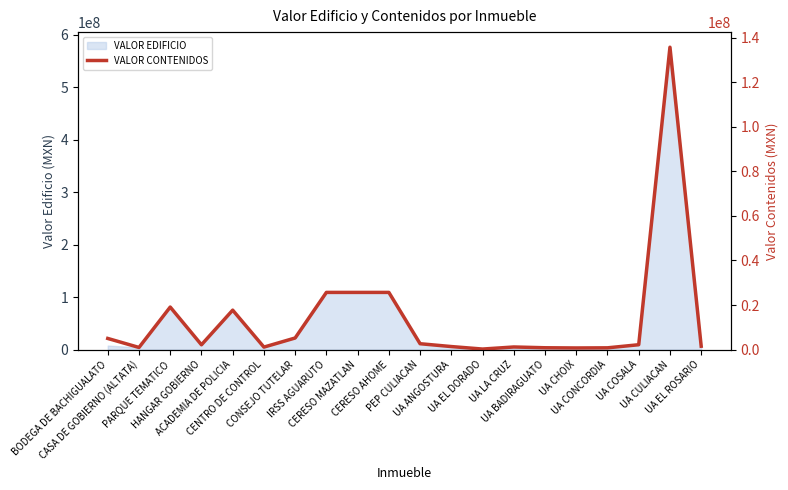

Reading left to right, extract all data points from this chart.

5000000.0	959161.9	19084018.4	2159651.5	17699703.7	1118942.6	5207123.3	25660840.0	25660840.0	25660840.0	2635600.0	1360170.9	239858.9	1170568.7	822464.3	730629.7	792002.6	2181370.5	135690475.1	1521755.6